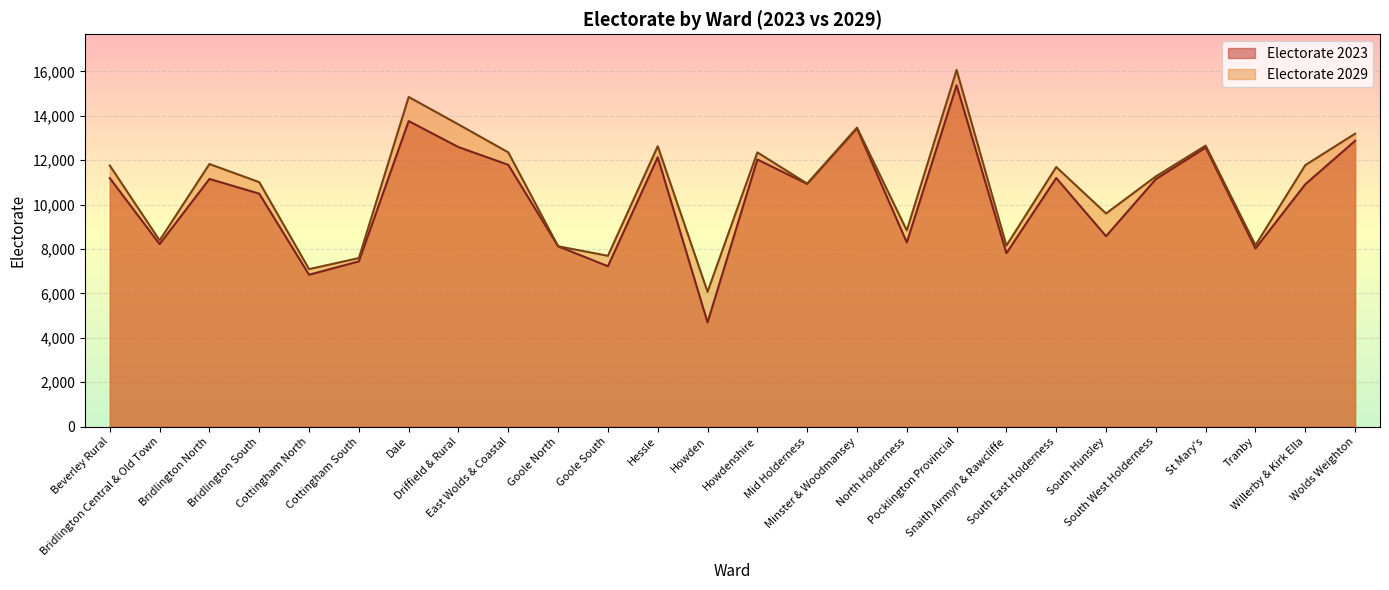

Which series has the largest total across all categories?

Electorate 2029